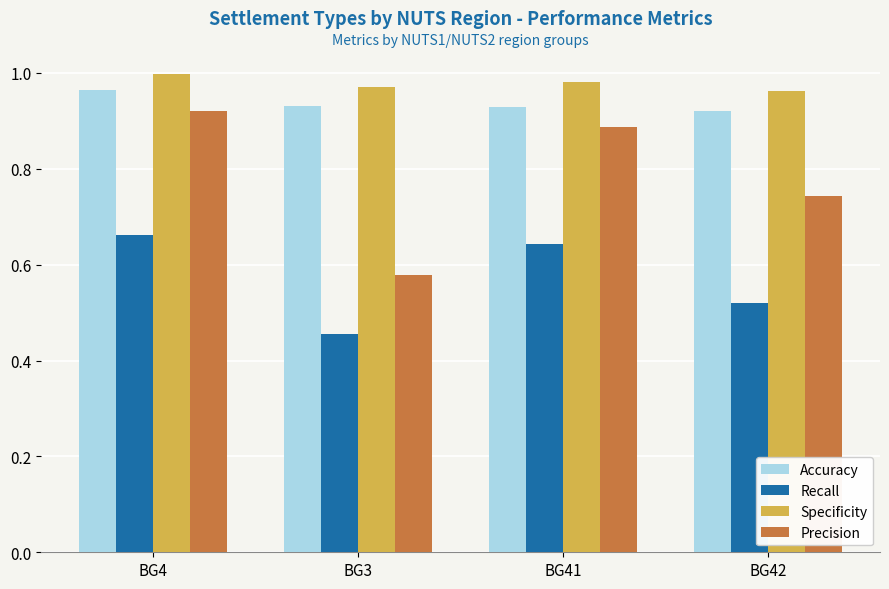

What is the label of the 2nd bar from the left?

BG3